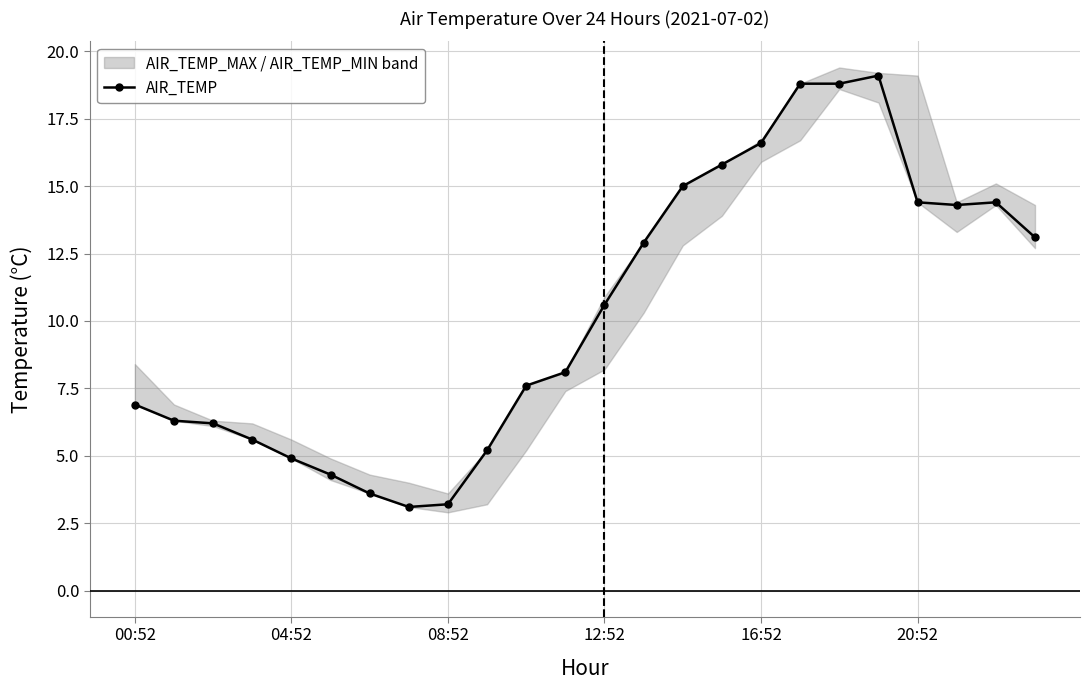

At which label does AIR_TEMP first exceed 10?

12:52